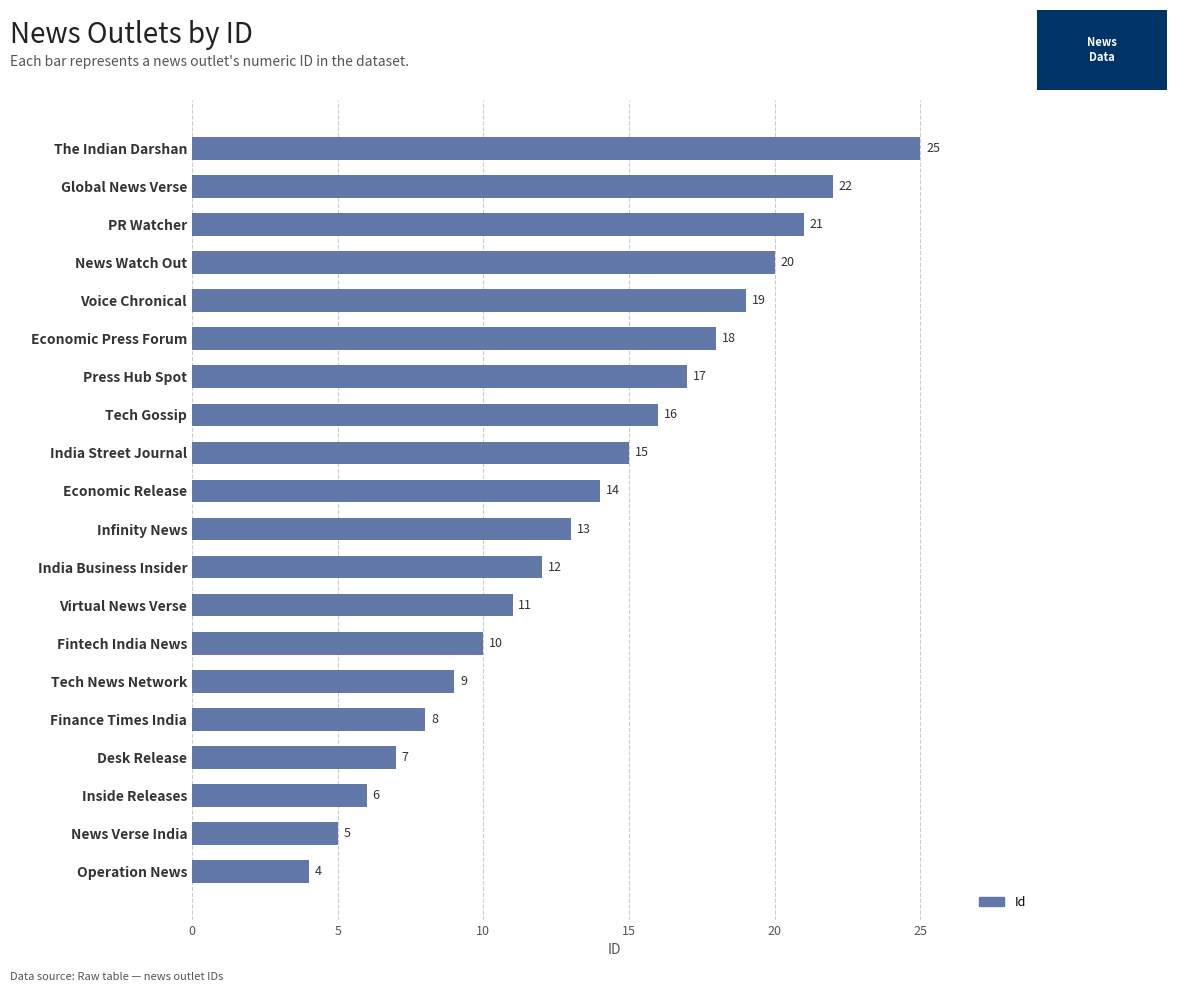

Reading top to bottom, extract all data points from this chart.

The Indian Darshan=25	Global News Verse=22	PR Watcher=21	News Watch Out=20	Voice Chronical=19	Economic Press Forum=18	Press Hub Spot=17	Tech Gossip=16	India Street Journal=15	Economic Release=14	Infinity News=13	India Business Insider=12	Virtual News Verse=11	Fintech India News=10	Tech News Network=9	Finance Times India=8	Desk Release=7	Inside Releases=6	News Verse India=5	Operation News=4